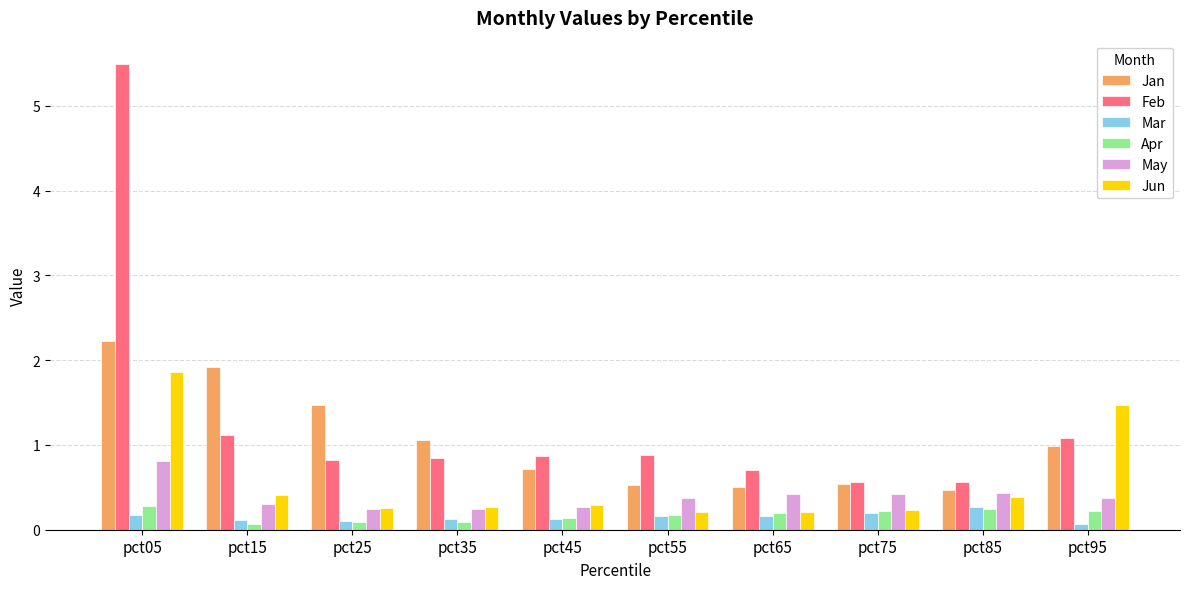

Which series has the widest spread of values?

Feb